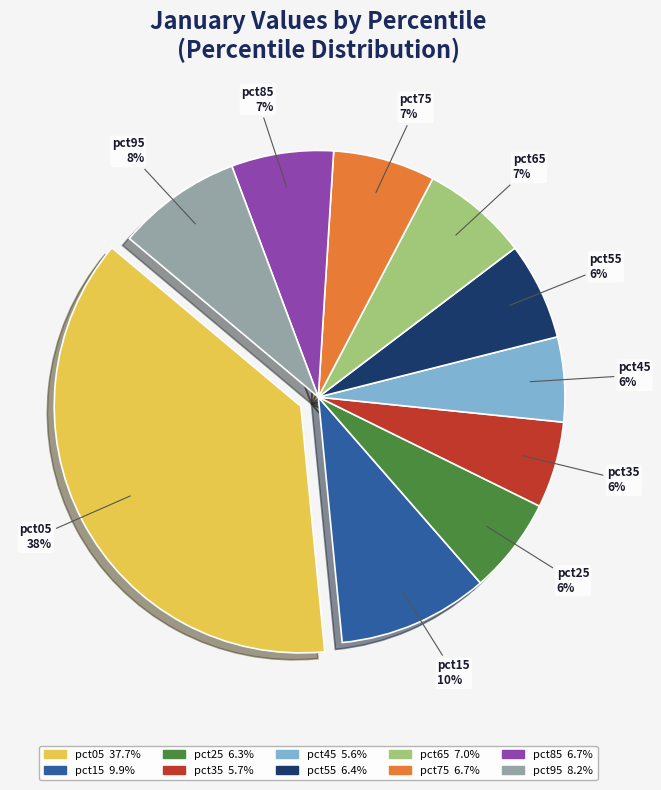

Is the sum of pct05 and pct95 greater than half?

No